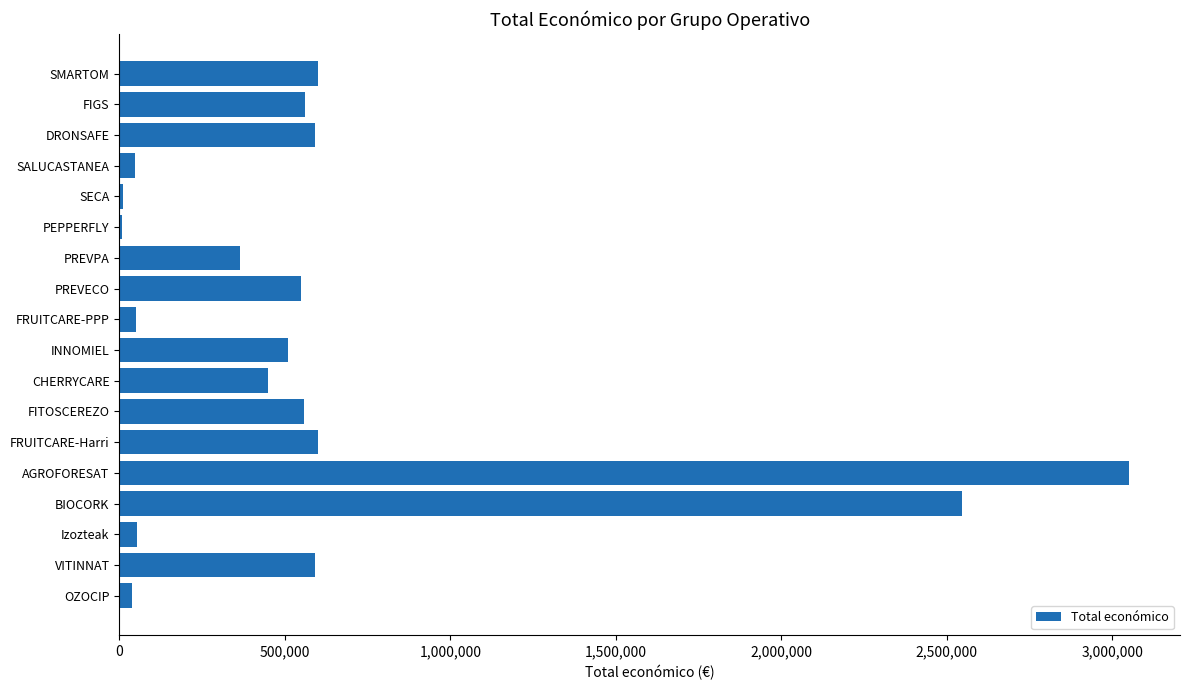

Between VITINNAT and SECA, which is larger?

VITINNAT